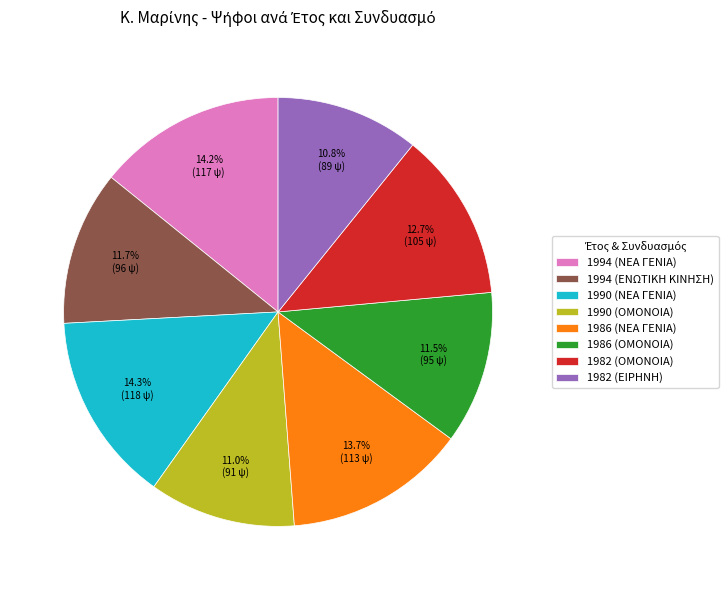

How many segments does this pie chart have?

8